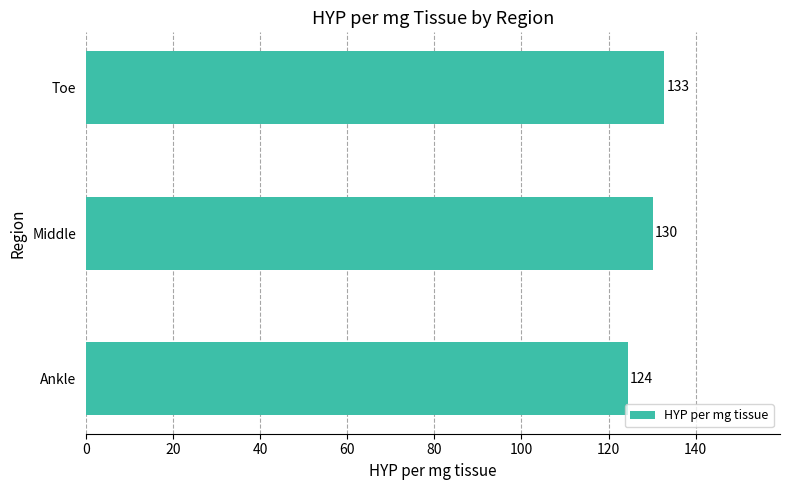

Is it true that the value at Middle is 191.1?

False